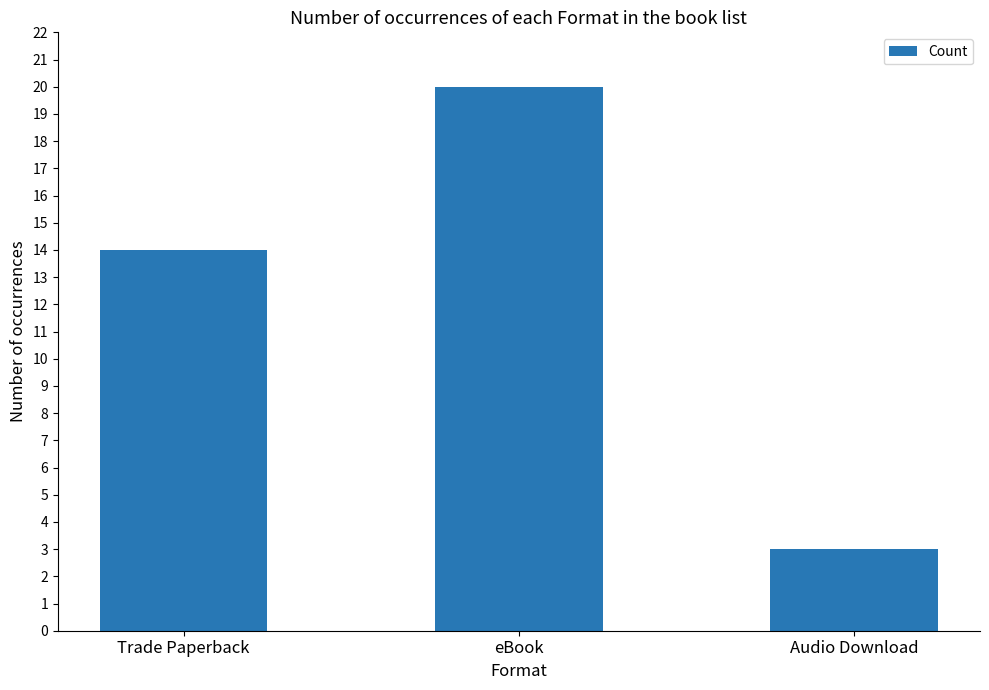

Which has a higher value, Trade Paperback or eBook?

eBook